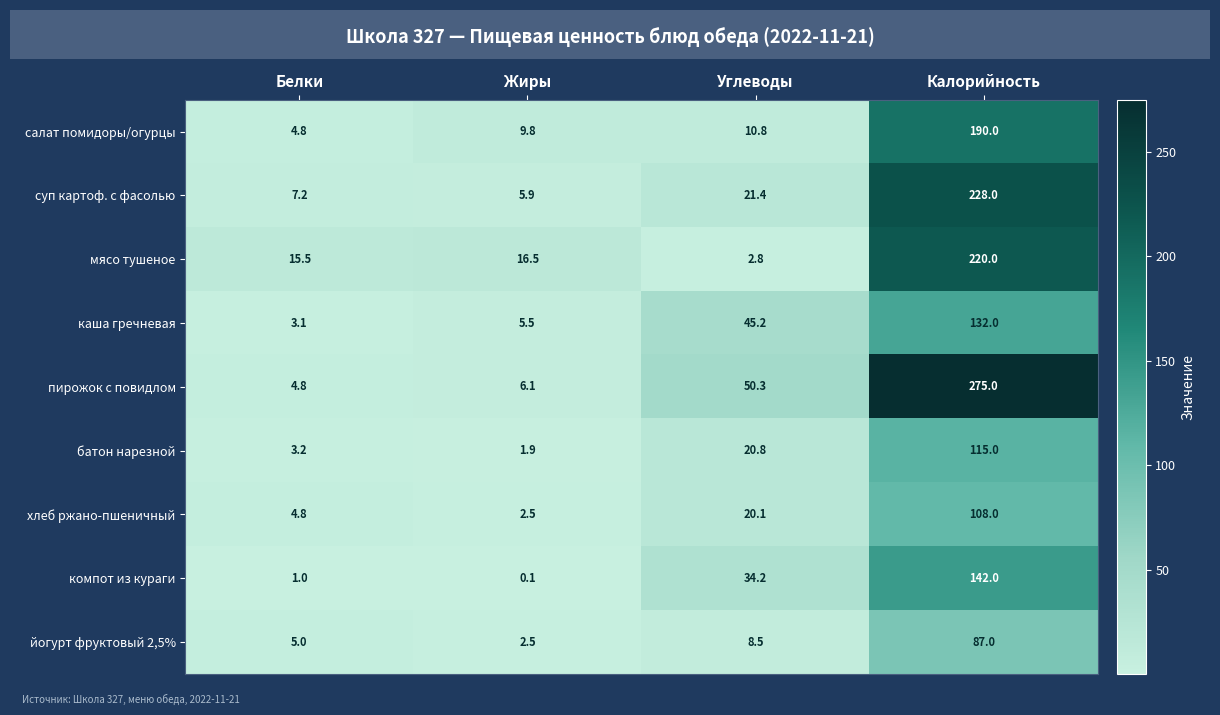

Which category has the lowest value in the салат помидоры/огурцы series?

Белки